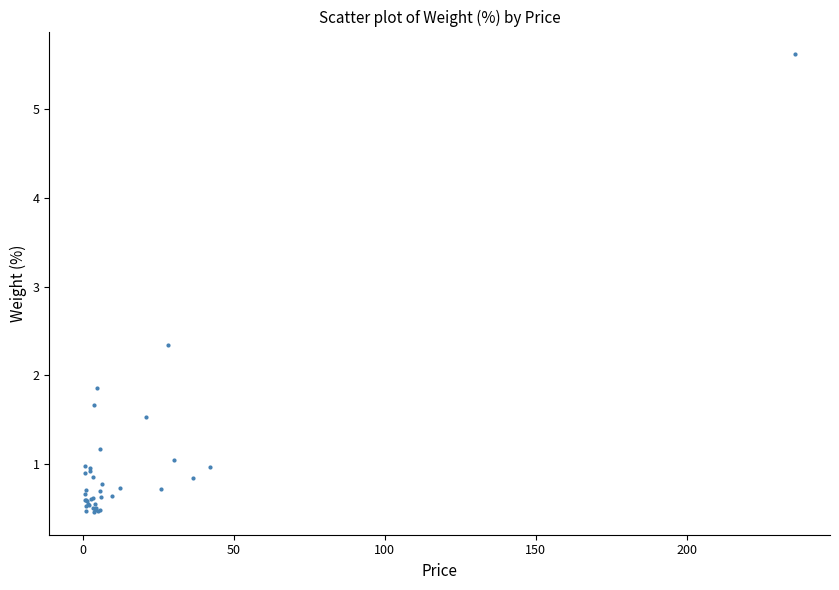

What Y value in the scatter plot is closest to 3?

2.3